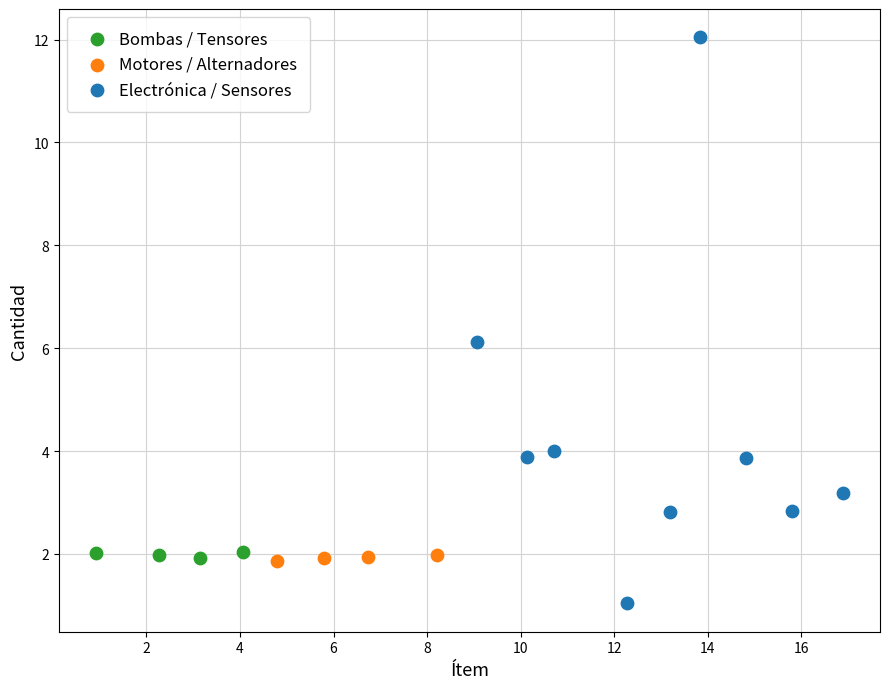

Which series has the widest spread of Y values?

Electrónica / Sensores